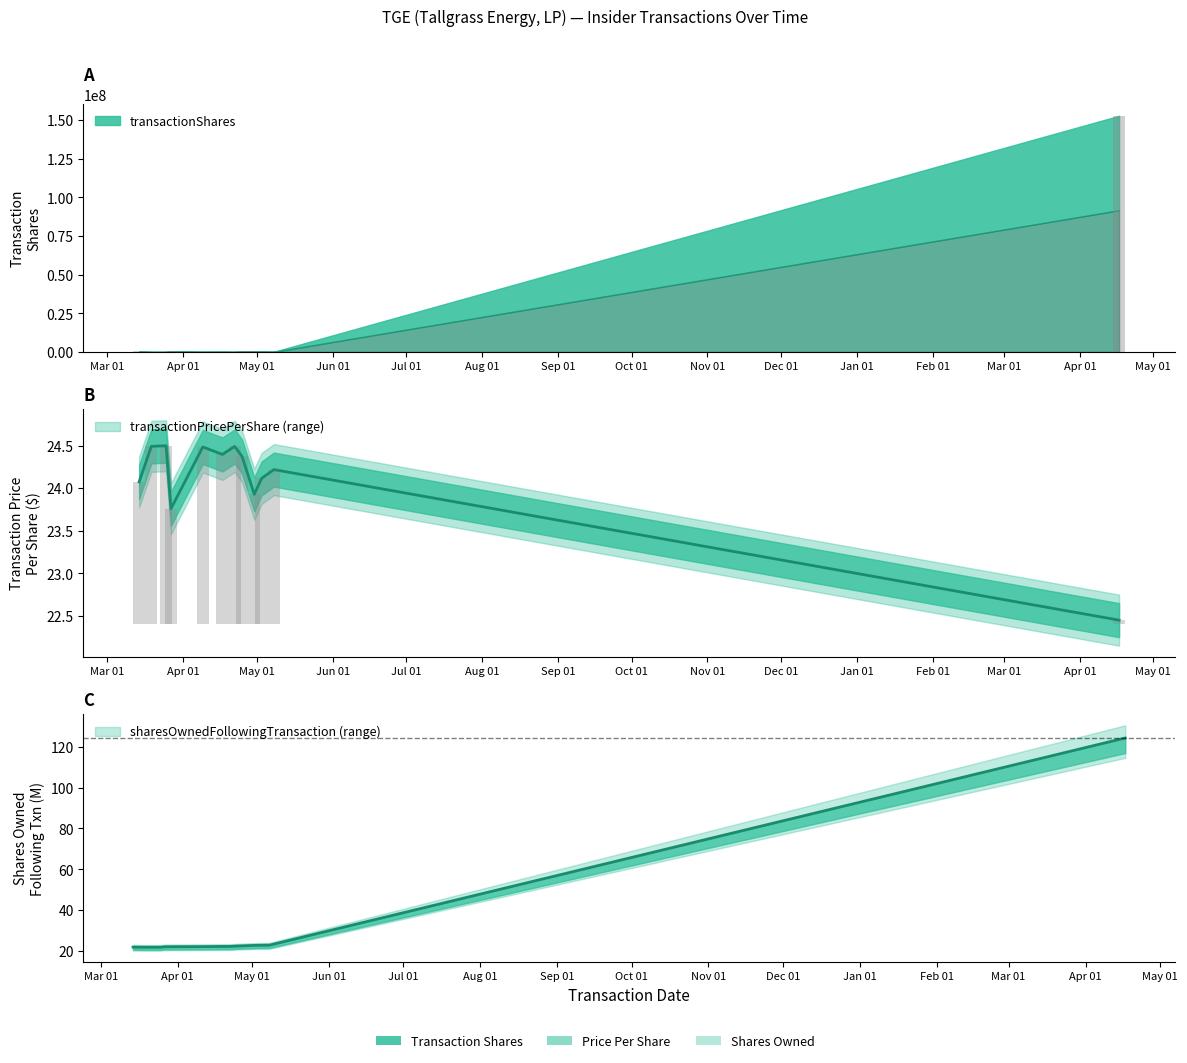

The transactionShares series shows 344708.5 at 2019-05-03. True or false?

False